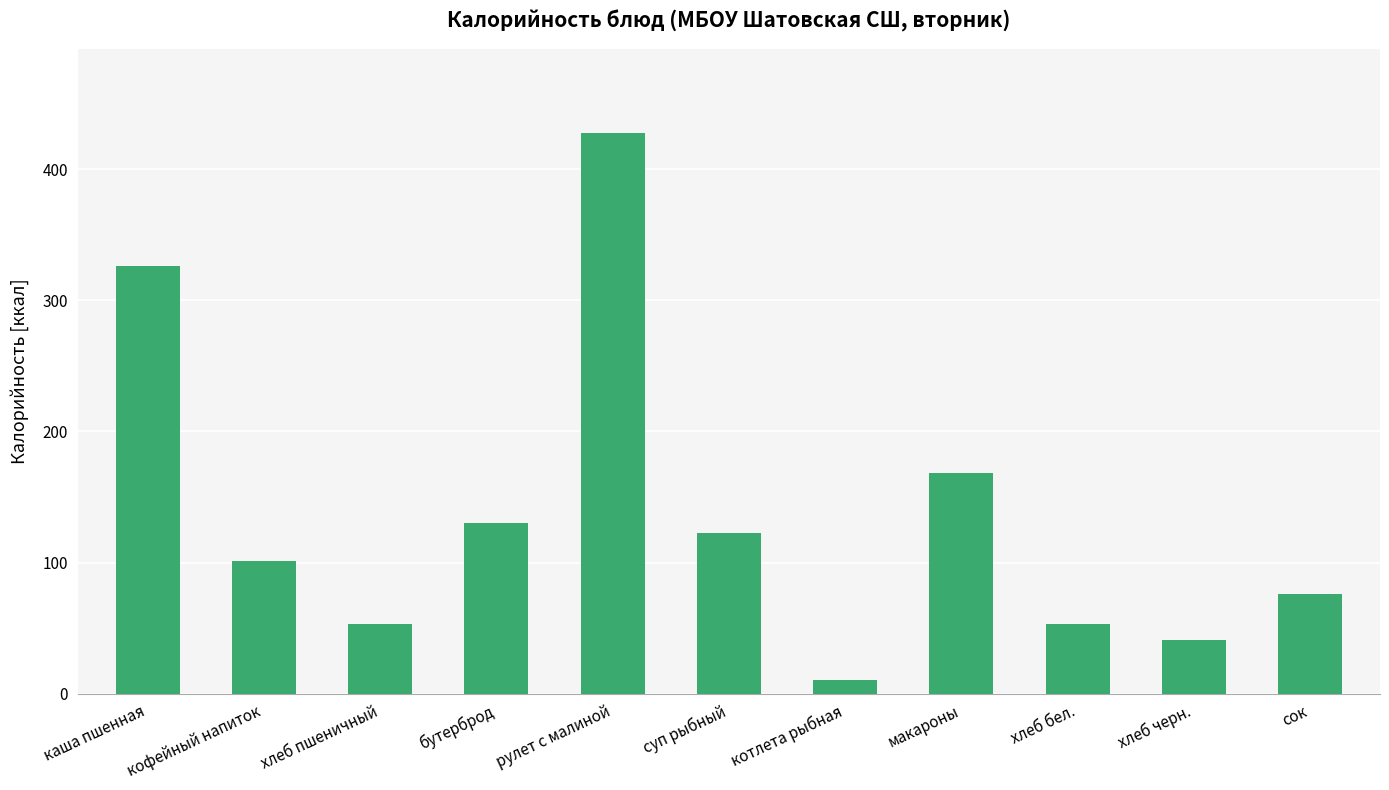

True or false: the data shows 226.3 at бутерброд.

False